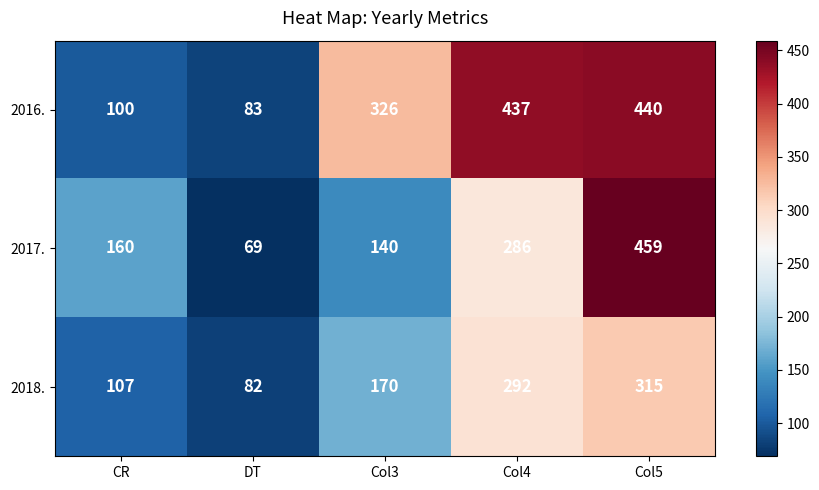

True or false: 2016. has a value of 326 at Col3.

True